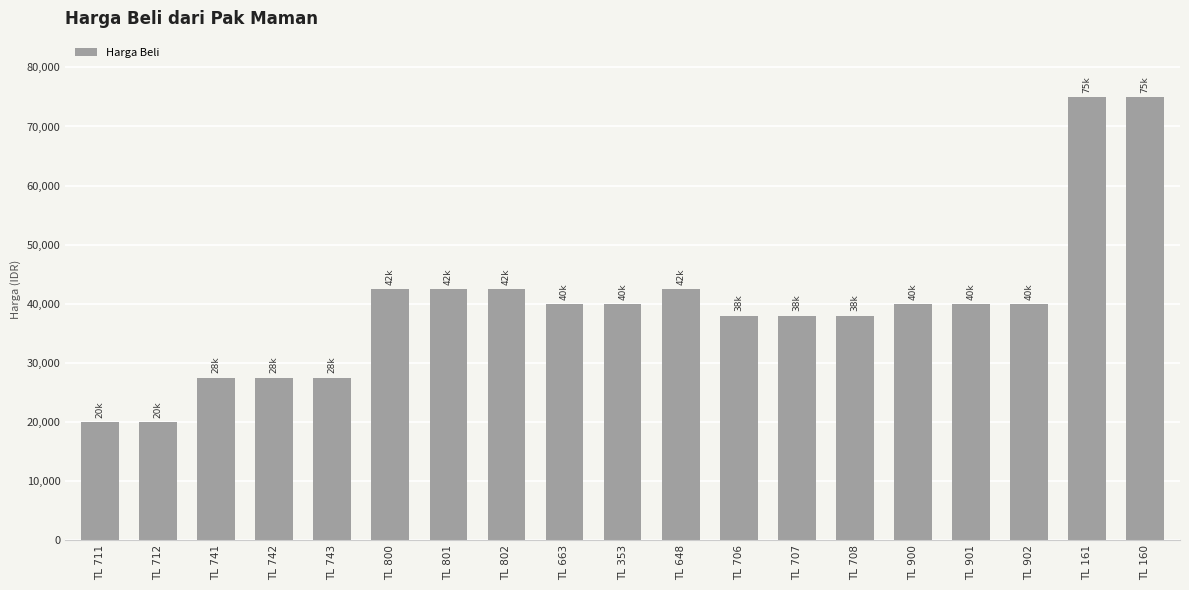

What is the change in value from TL 708 to TL 161?

+37000